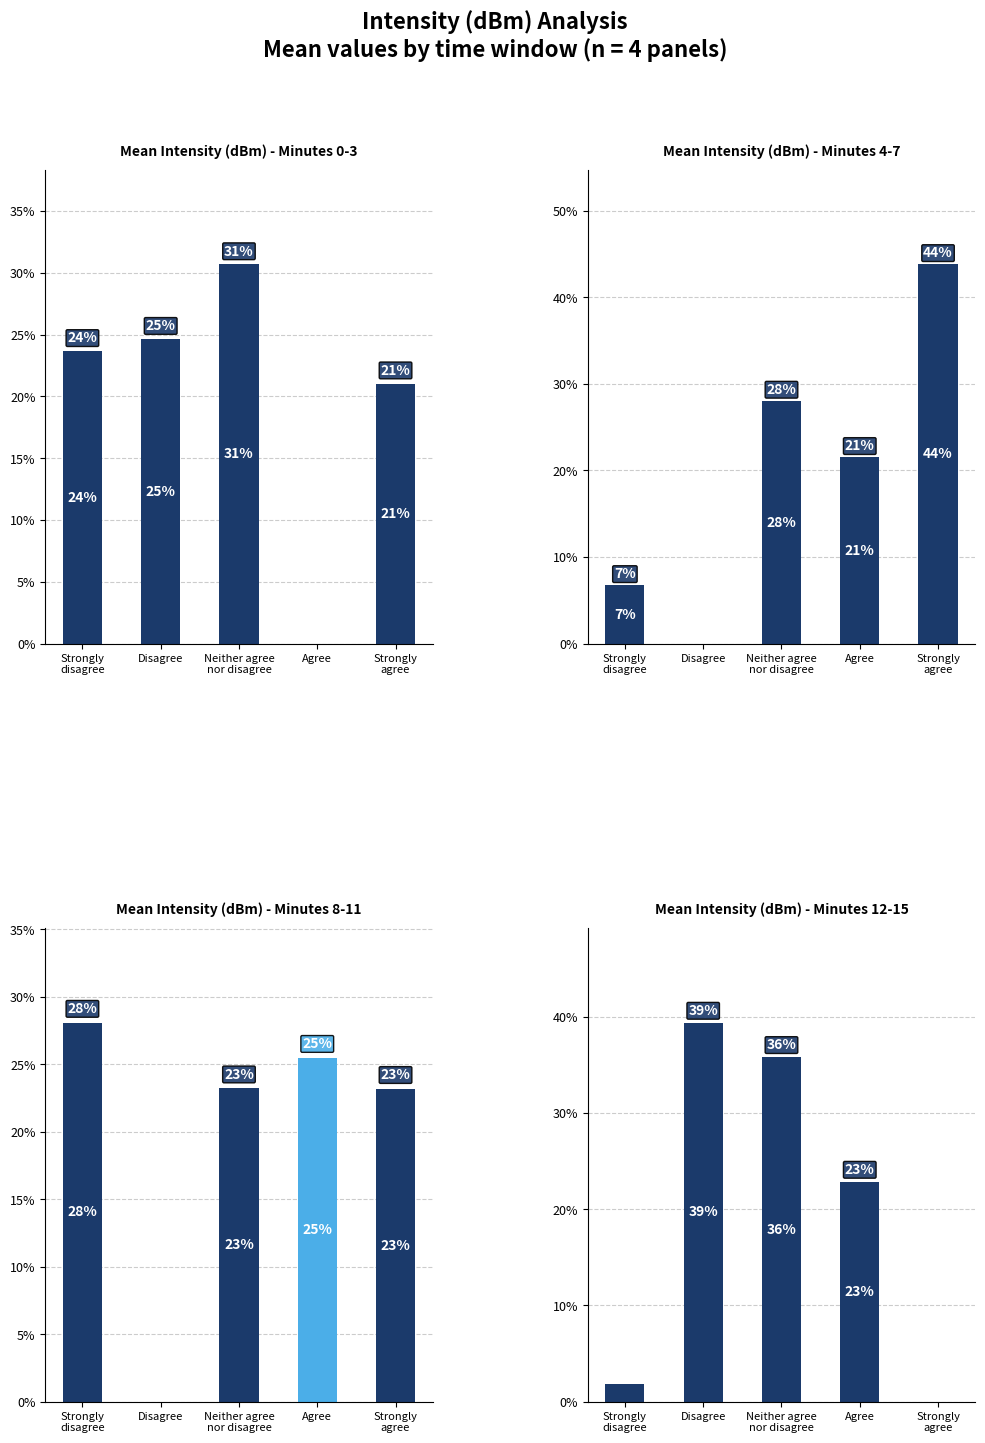

What is the sum of the Mean Intensity (dBm) - Minutes 12-15 values at Disagree and Strongly
agree?

39.4